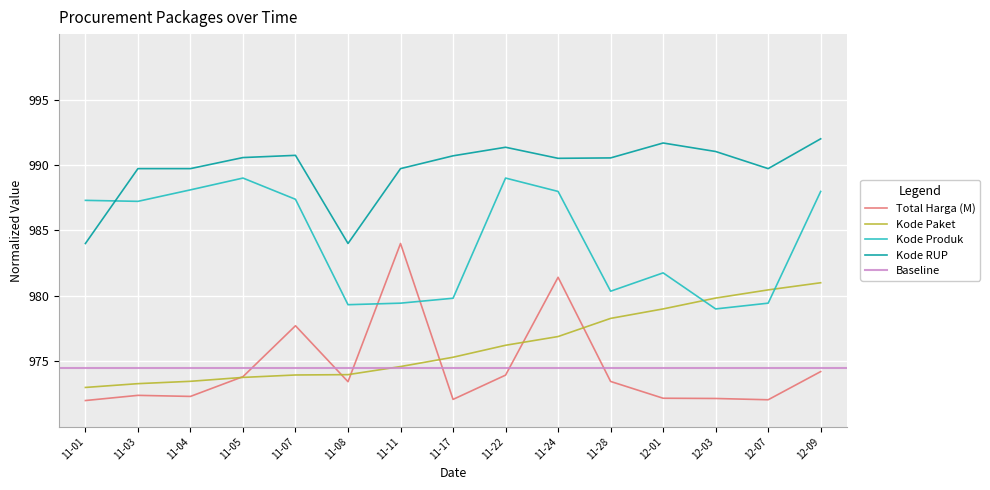

After their last crossing, which series has the higher values: Total Harga (M) or Kode Produk?

Kode Produk